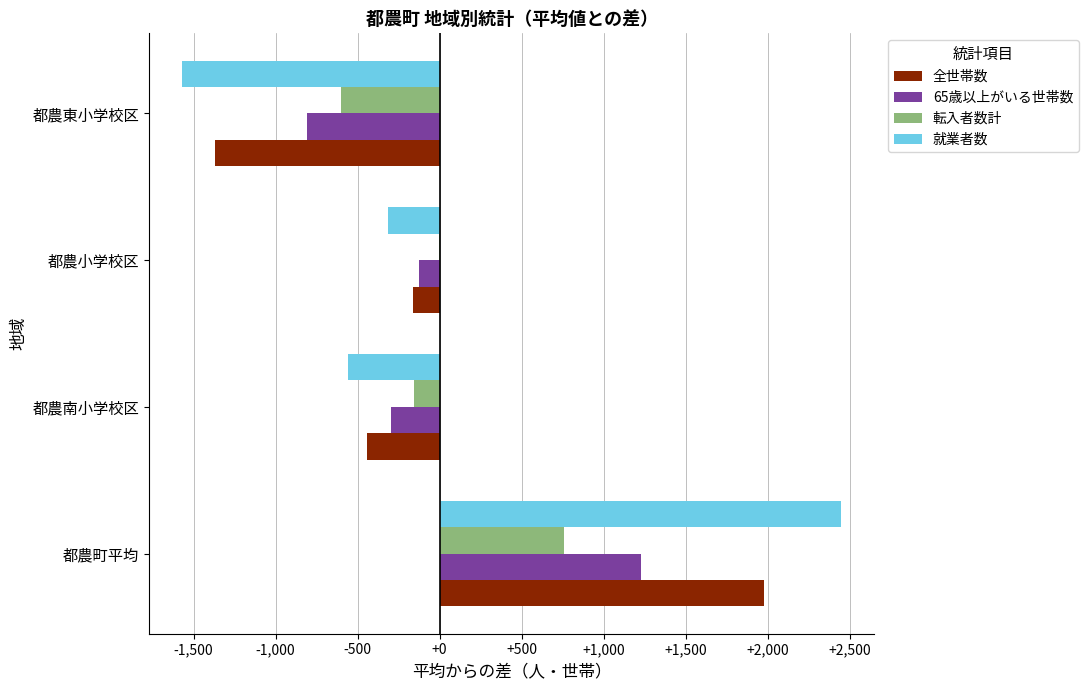

Is it true that 全世帯数 equals -162.0 at 都農小学校区?

True